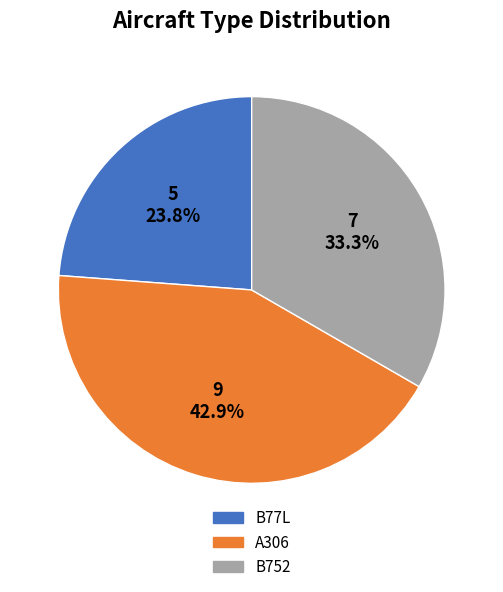

Is B752 the majority of the pie?

No